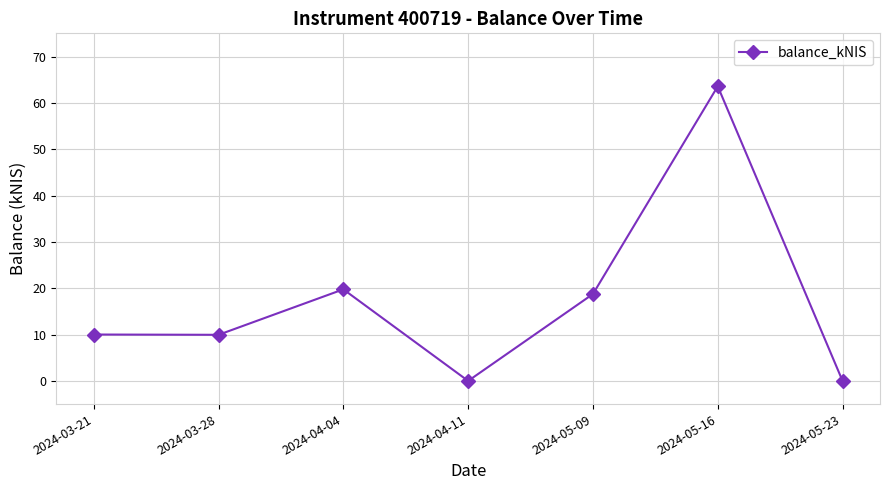

Which has a higher value, 2024-04-04 or 2024-05-16?

2024-05-16